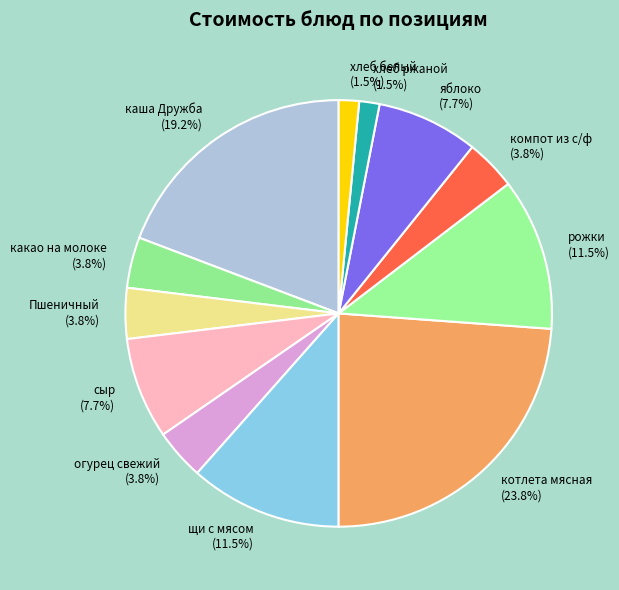

To the nearest percent, what percentage of the pie is какао на молоке?

4%